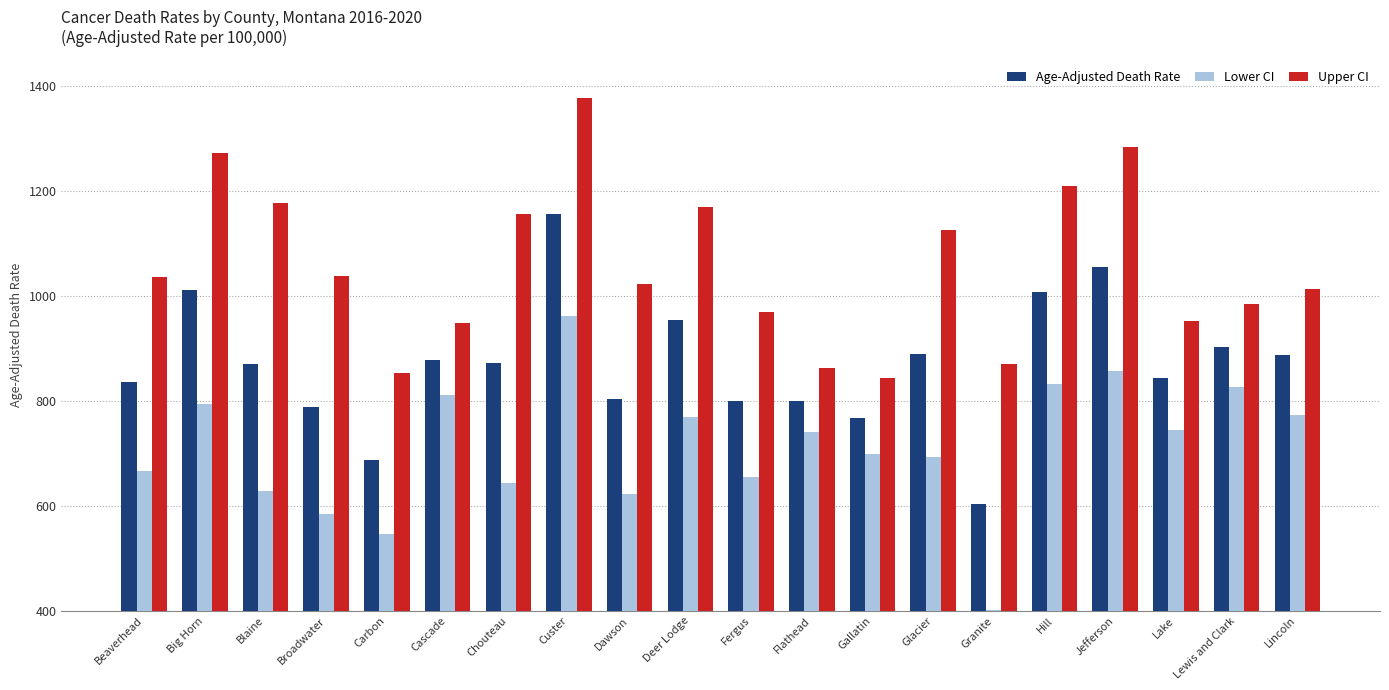

What is the total value across all series at Broadwater?

2410.0